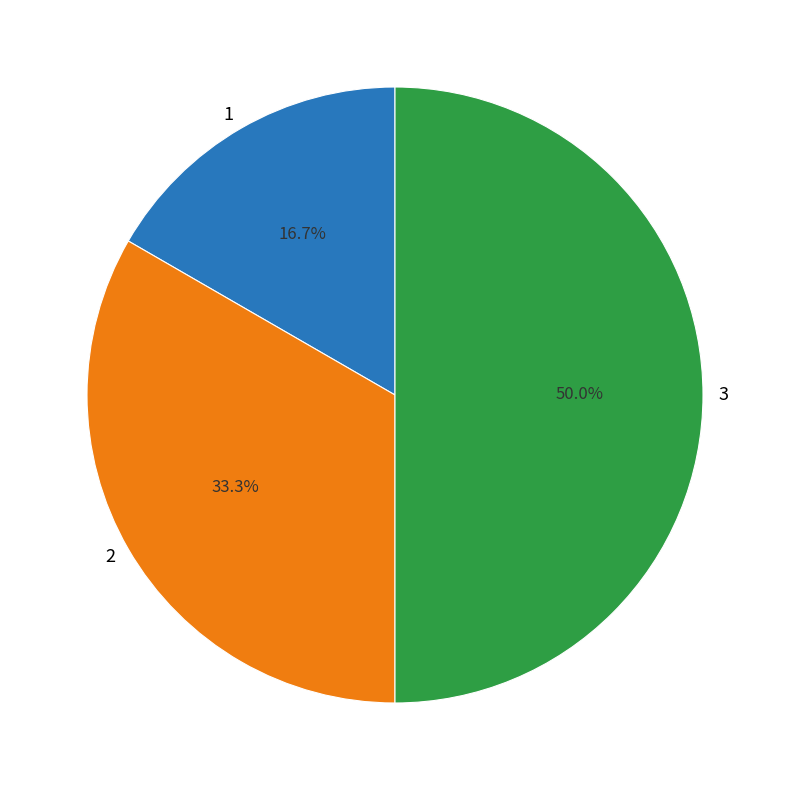

What is the ratio of the value at 2 to the value at 1?

2.0